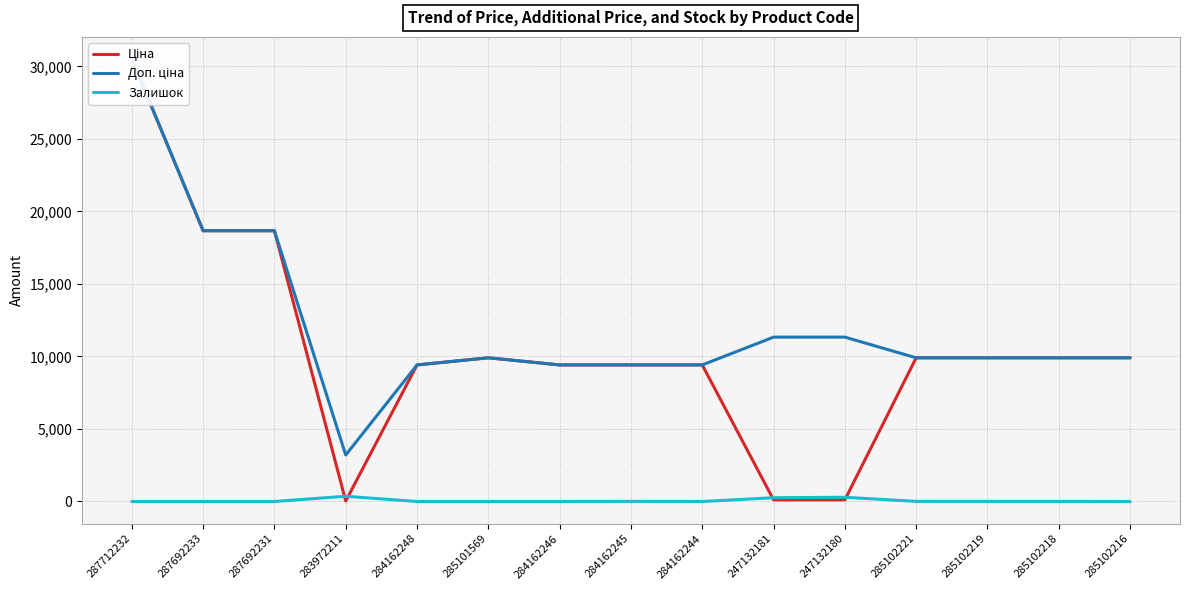

How many lines are shown in the chart?

3